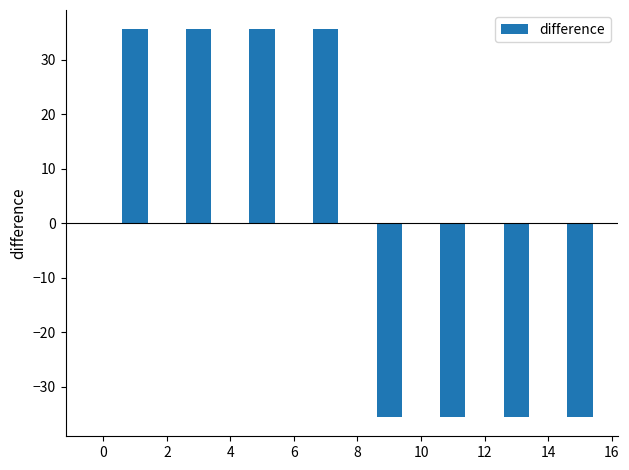

What is the minimum value shown in the chart?

-35.6